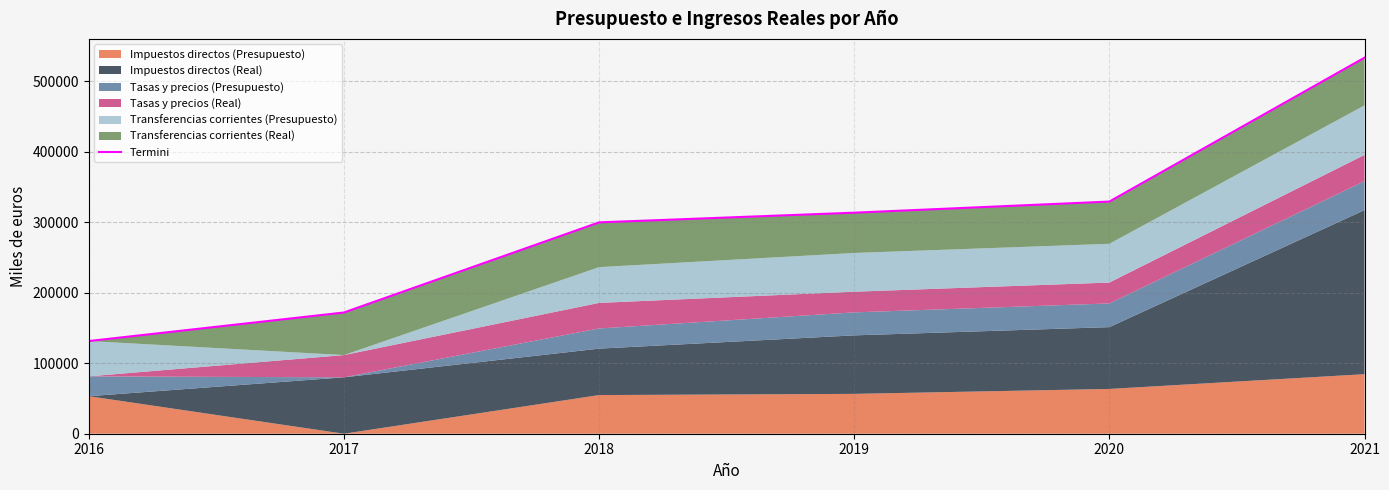

What is the sum of the values at 2016 and 2021?

664564.5